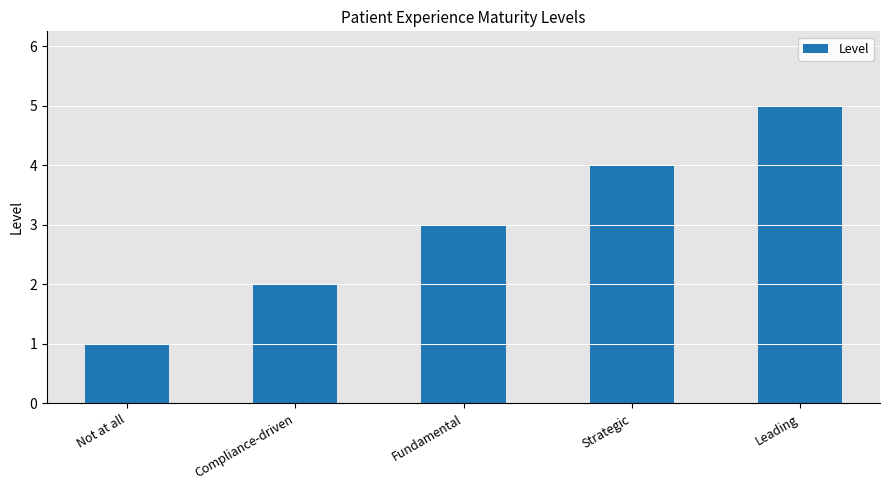

Reading right to left, what are all the values shown in this chart?

5	4	3	2	1